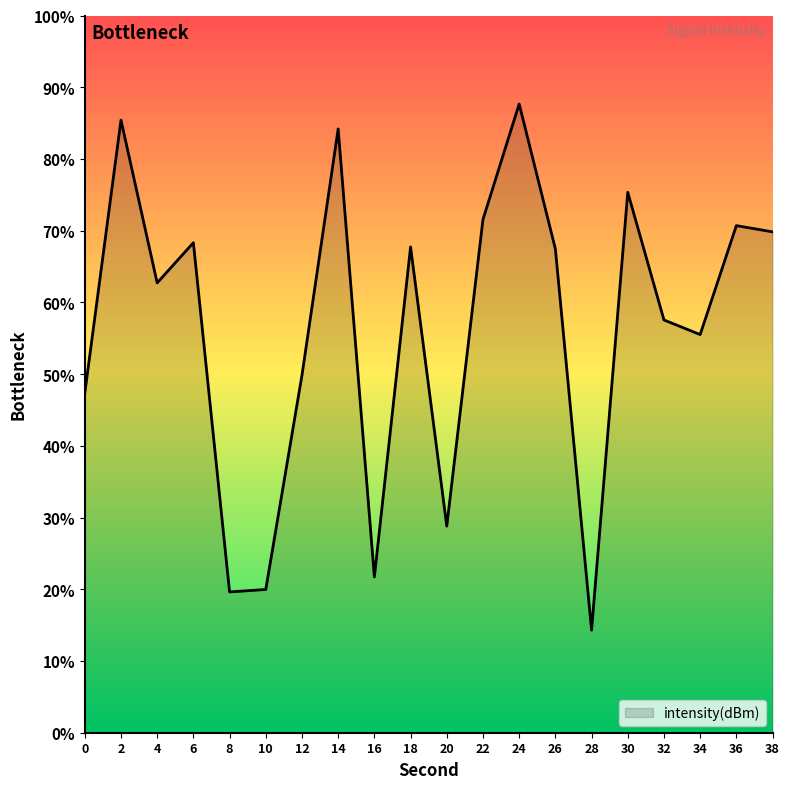

What is the greatest value displayed?

87.7